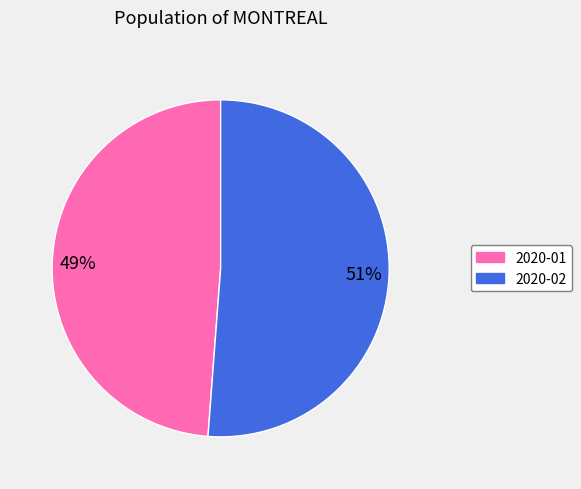

To the nearest percent, what is the difference between the 2020-01 and 2020-02 slice percentages?

2%